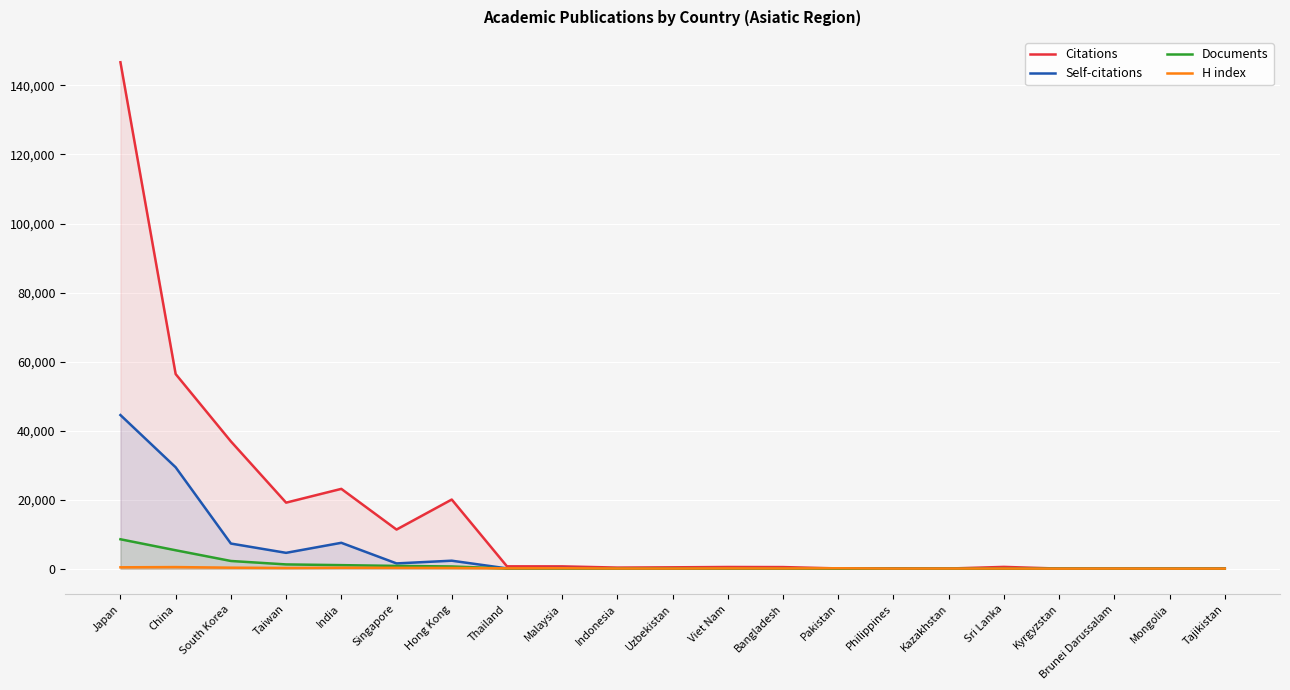

What is the difference between the Citations values at Kazakhstan and Kyrgyzstan?

12